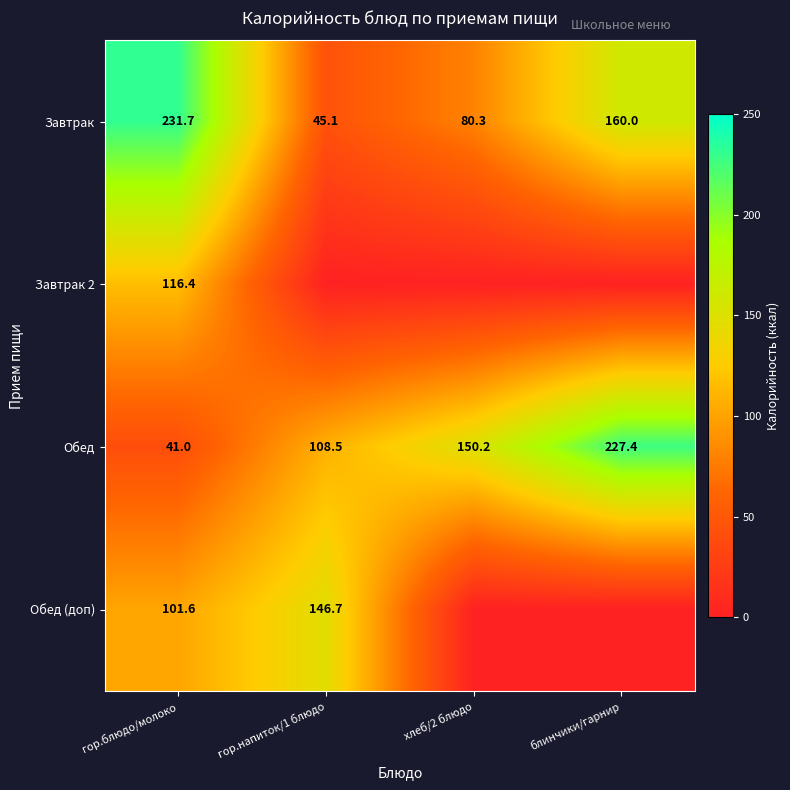

The value of Обед at гор.напиток/1 блюдо is 45.2. True or false?

False